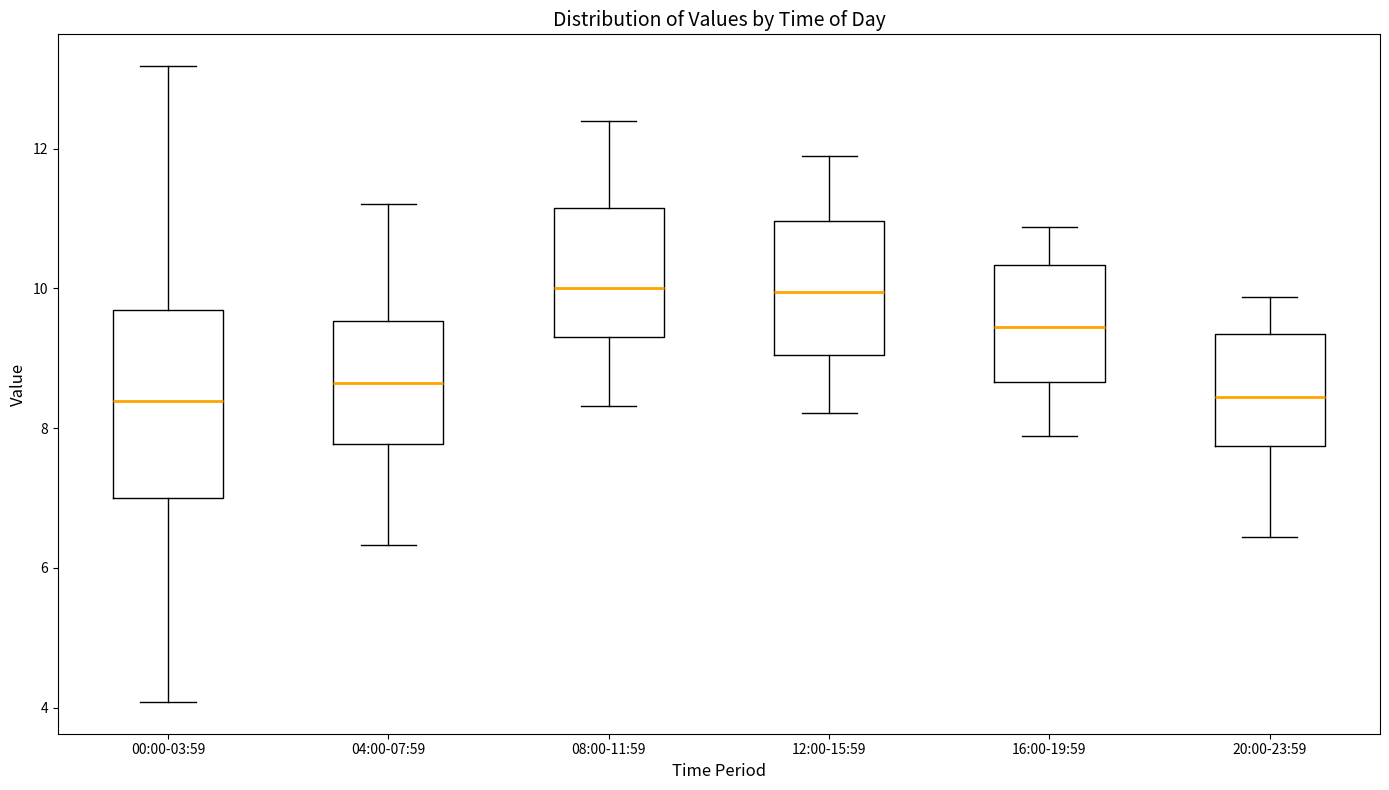

Comparing the boxes themselves (not the whiskers), which one is the tallest?

00:00-03:59